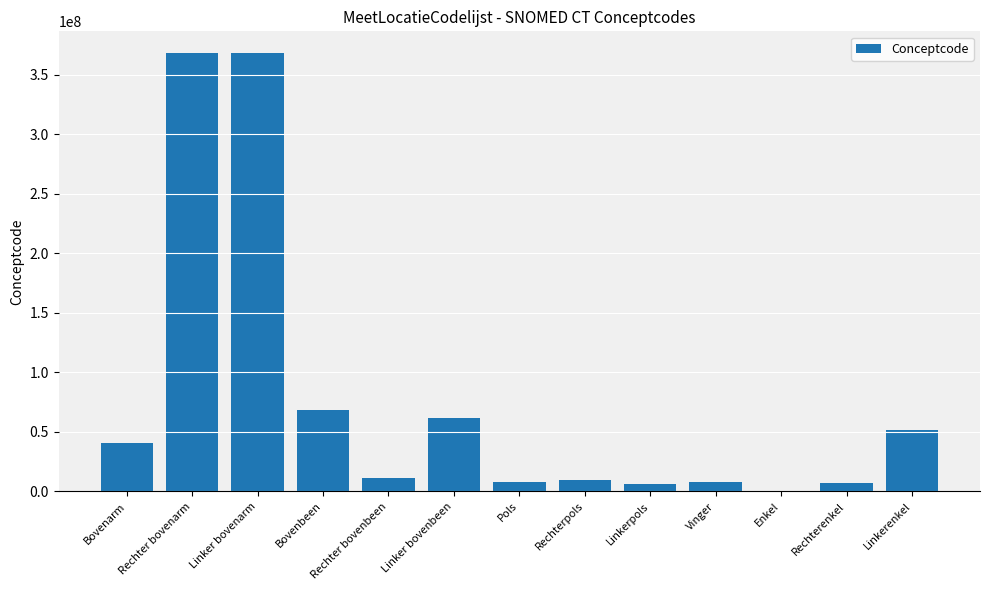

Between Rechter bovenarm and Enkel, which is larger?

Rechter bovenarm